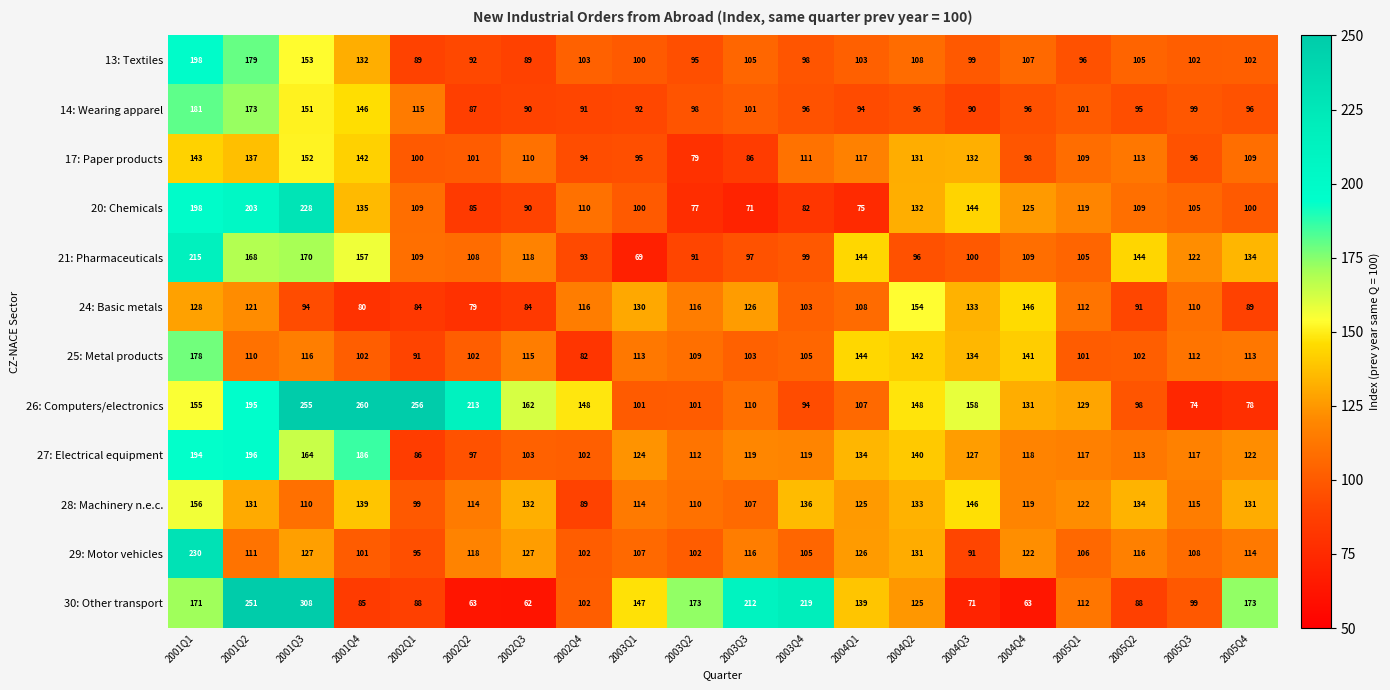

The 29: Motor vehicles series shows 137 at 2002Q1. True or false?

False